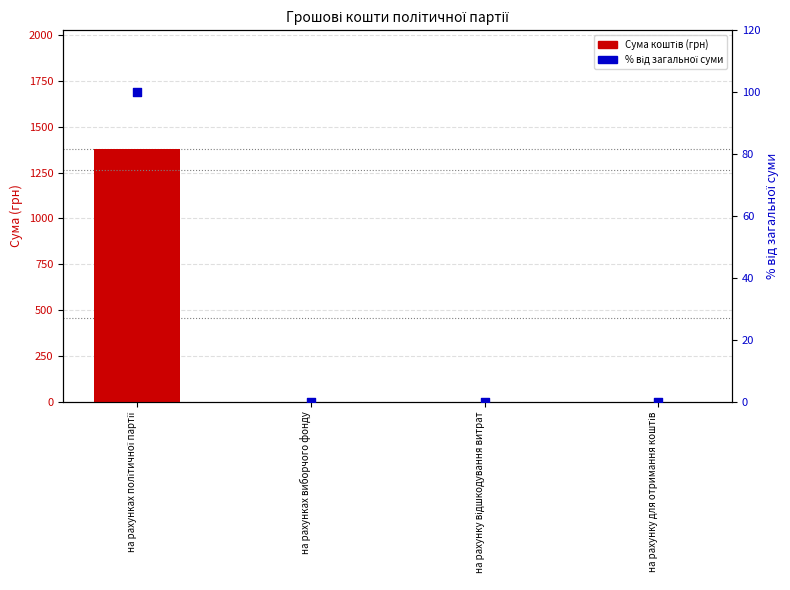

Which series contains the highest Y value?

Сума коштів (грн)